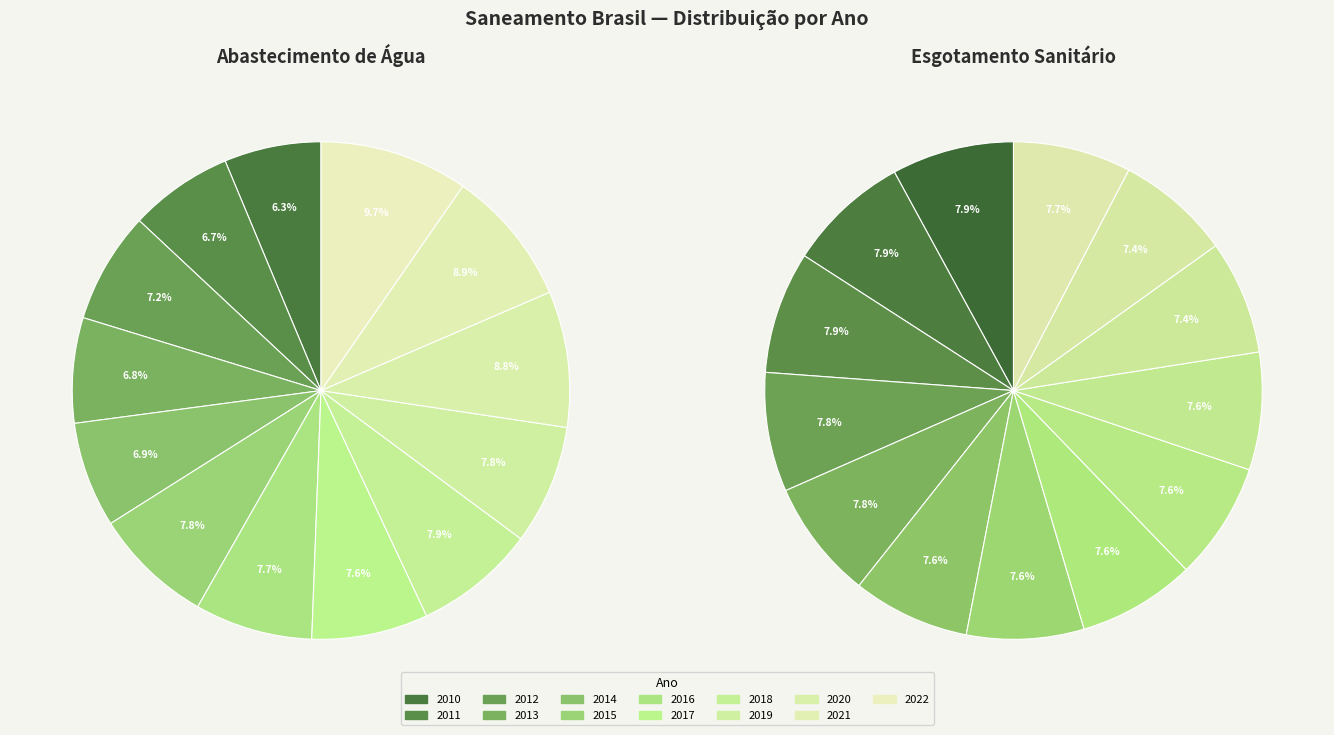

Which category has the biggest portion of the pie?

2010